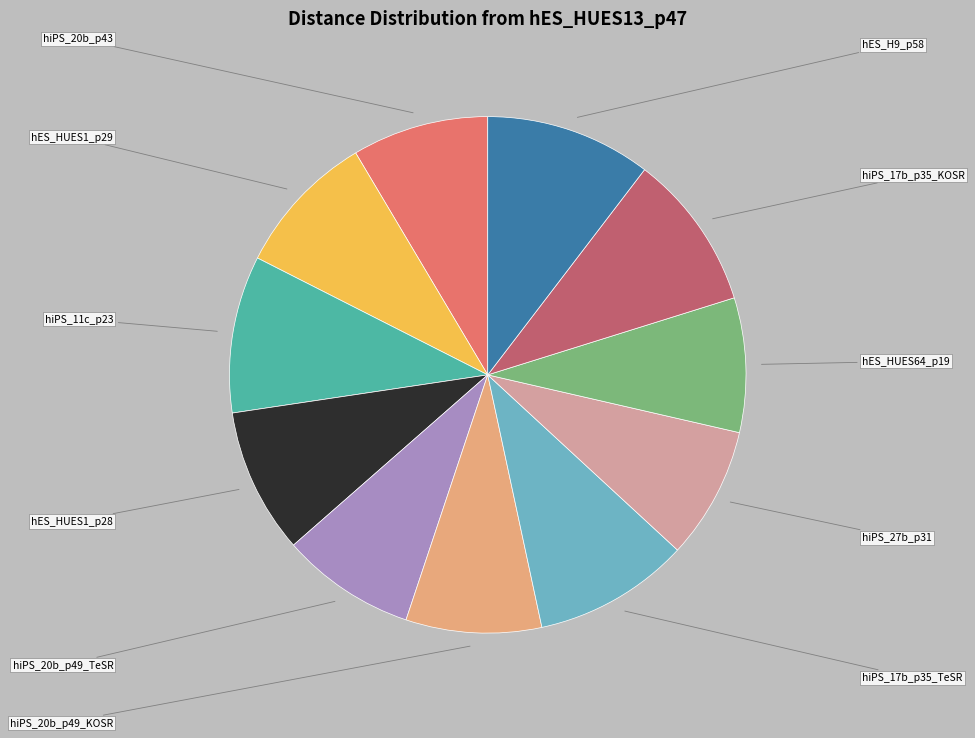

Is there any slice that represents more than half of the pie?

No